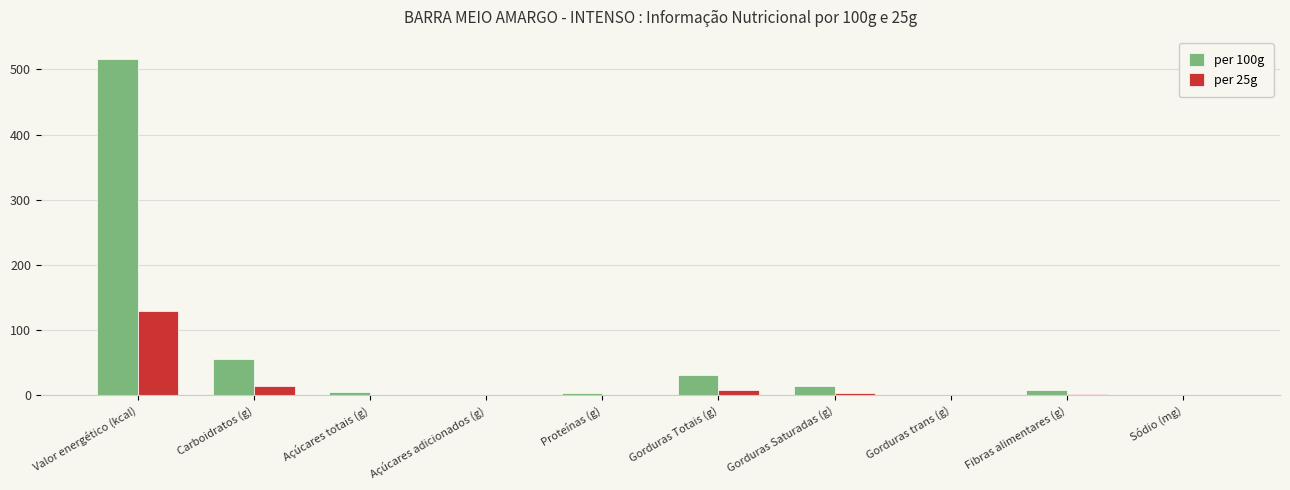

Which category has the highest value in the per 25g series?

Valor energético (kcal)